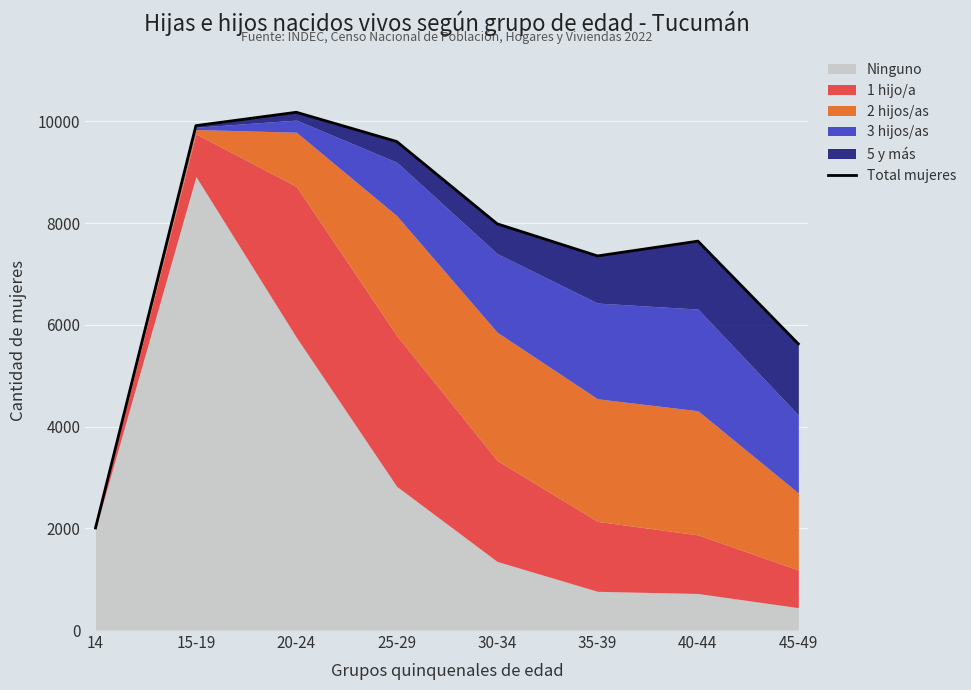

What position from the right is 30-34?

4